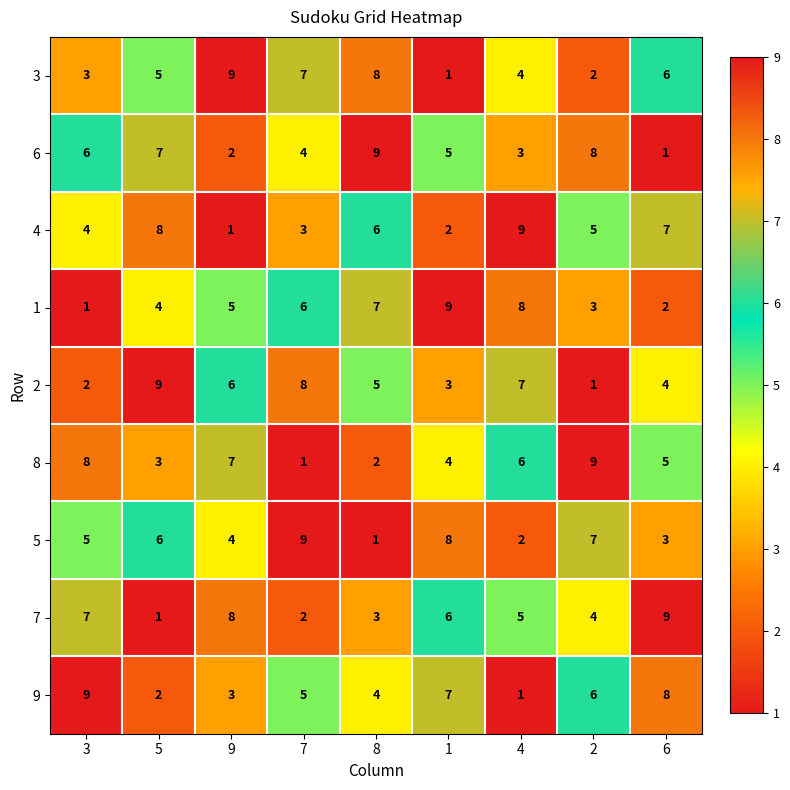

What is the smallest value displayed?

1